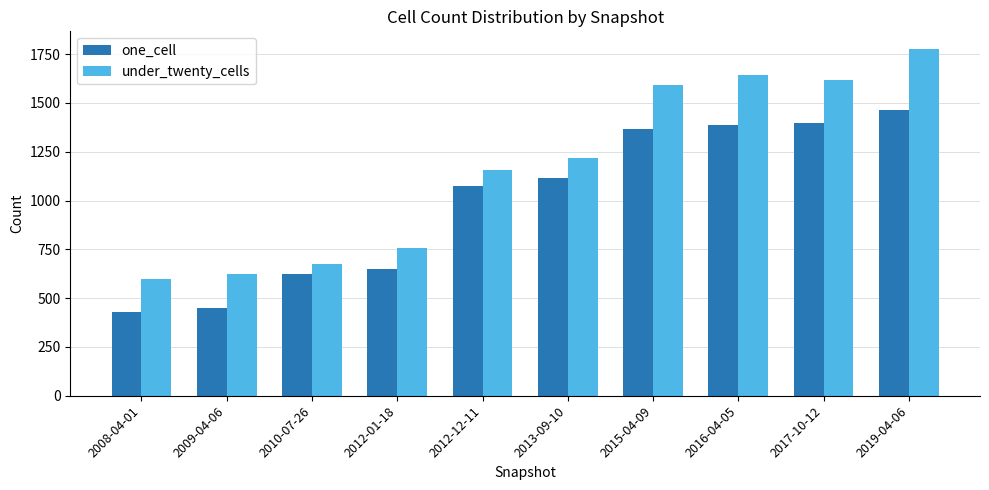

What is the lowest value of the under_twenty_cells series?

596